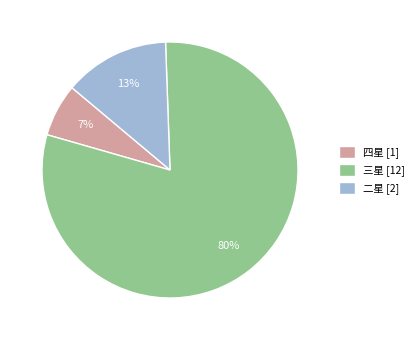

Do 三星 [12] and 二星 [2] together represent more than half of the pie?

Yes